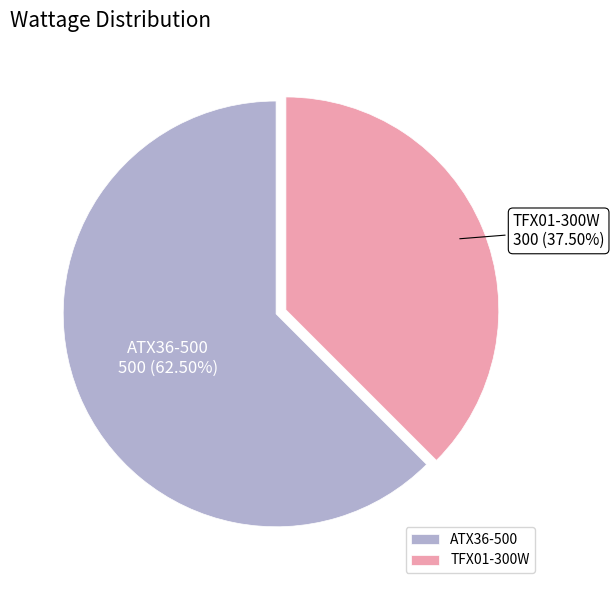

Between TFX01-300W and ATX36-500, which is larger?

ATX36-500